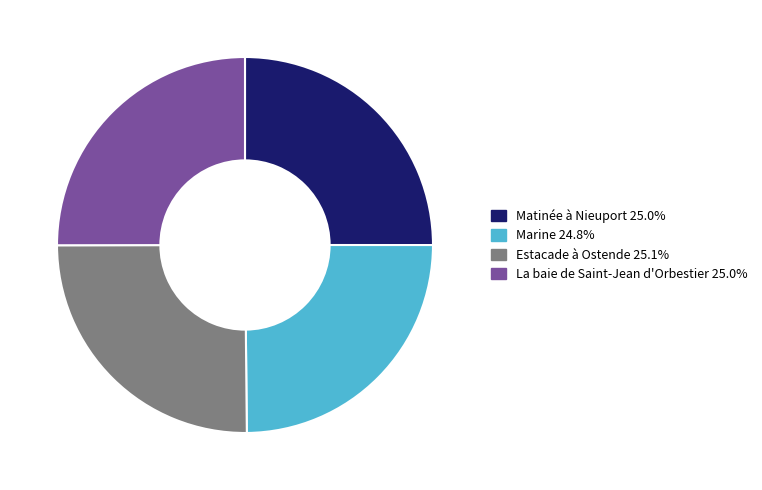

Is Matinée à Nieuport the majority of the pie?

No